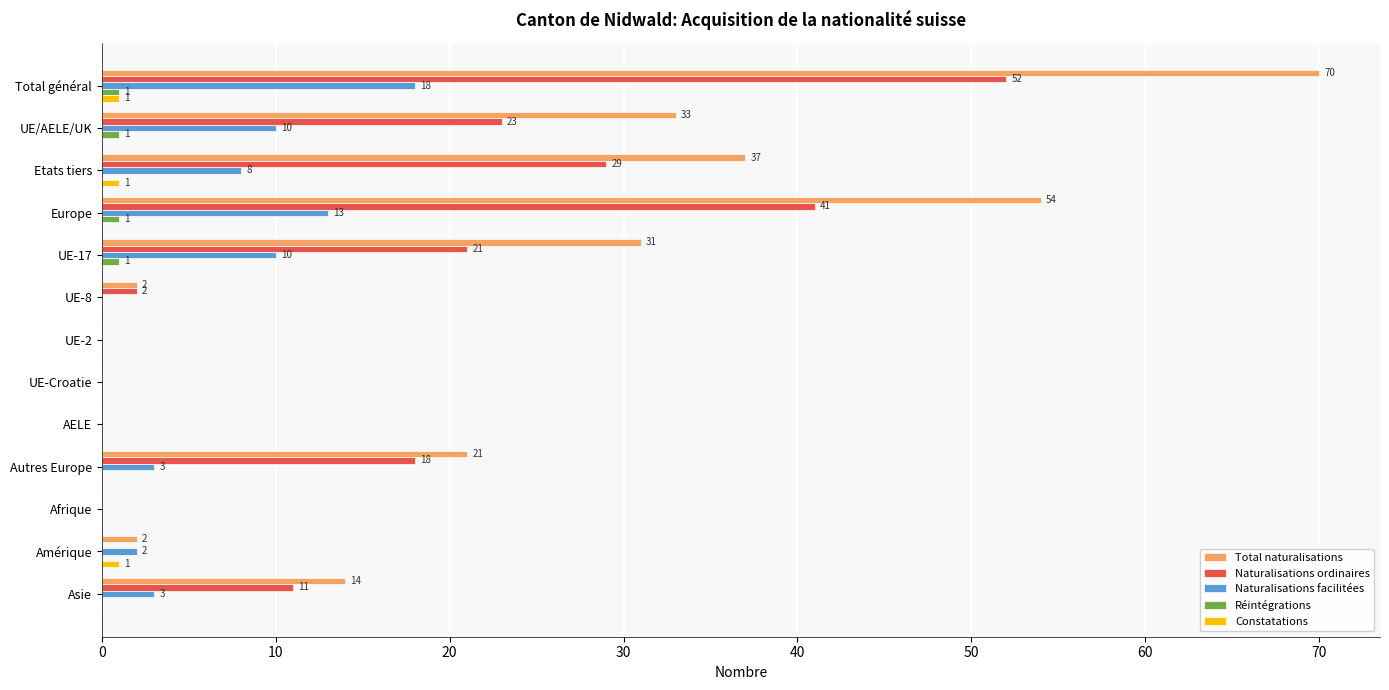

The value of Constatations at UE-2 is 0. True or false?

True